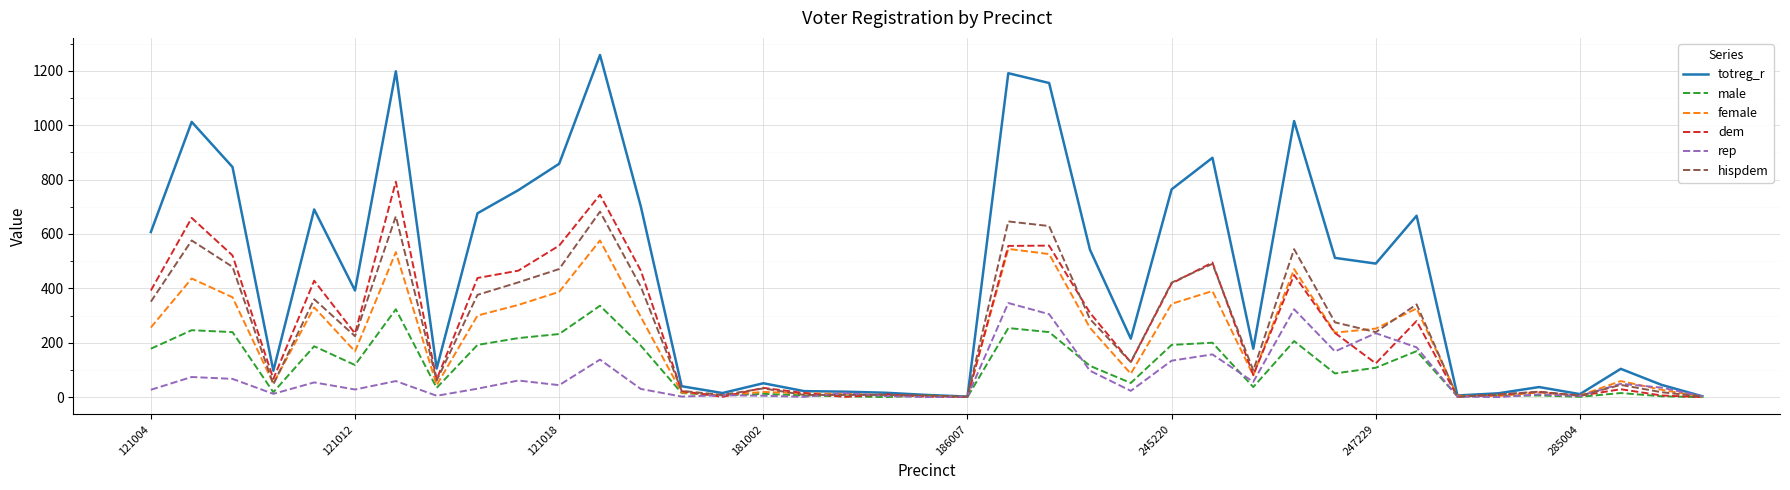

What is the maximum value for female?

576